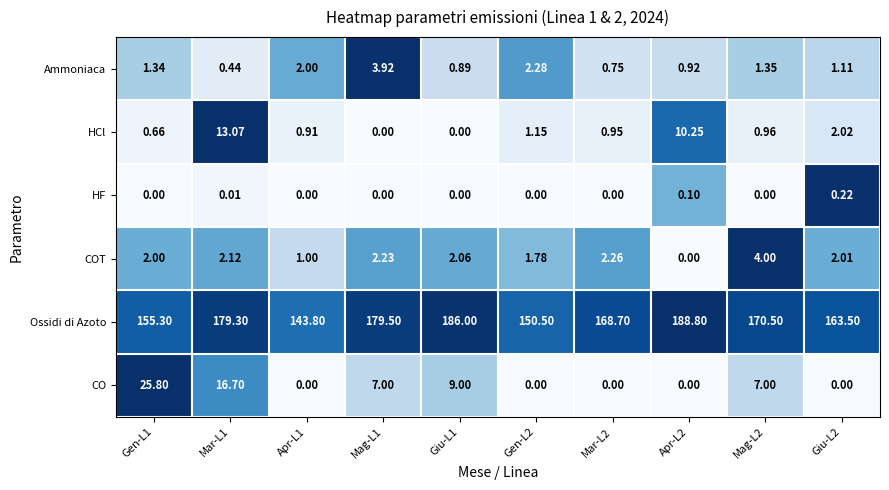

What is the spread (max minus min) of values at Mar-L2?

168.7